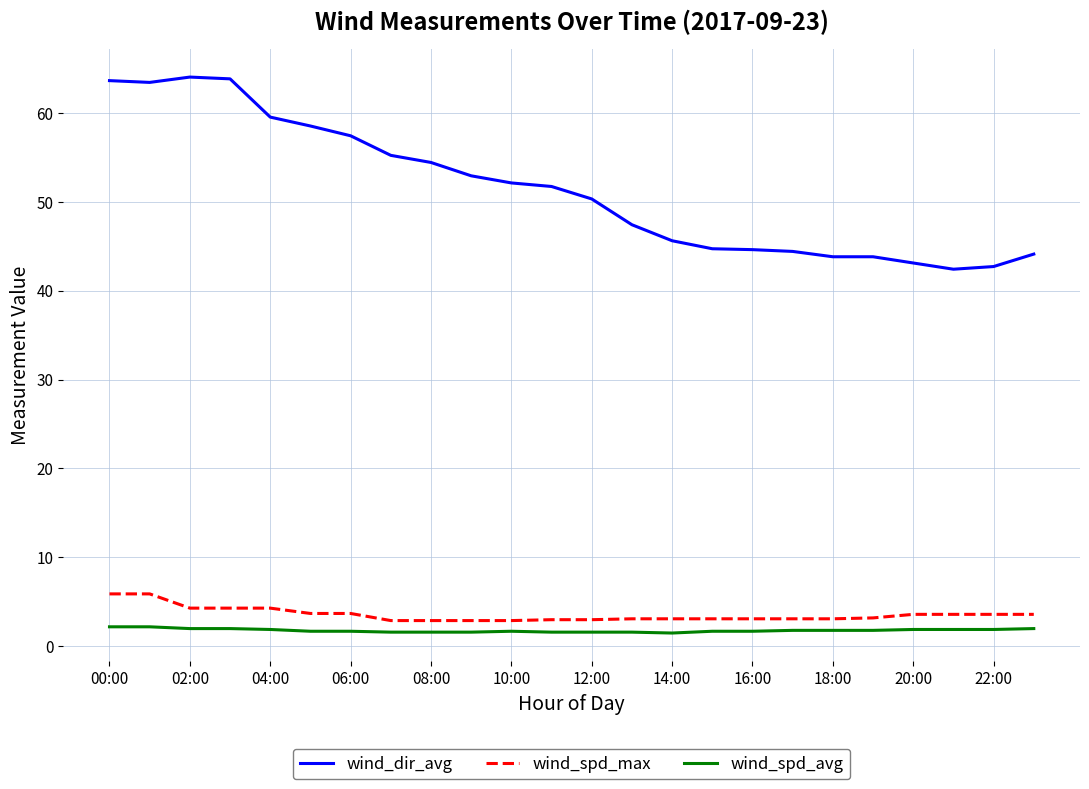

At how many categories does at least one series exceed 35?

24